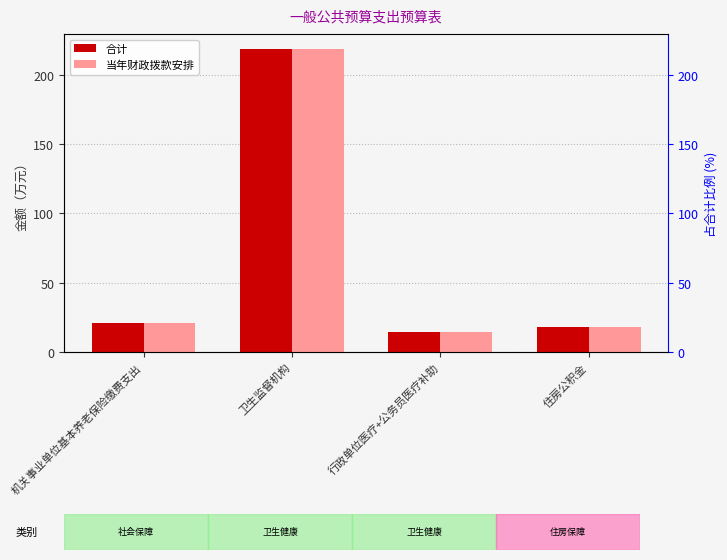

Which category has the highest value across all series?

卫生监督机构